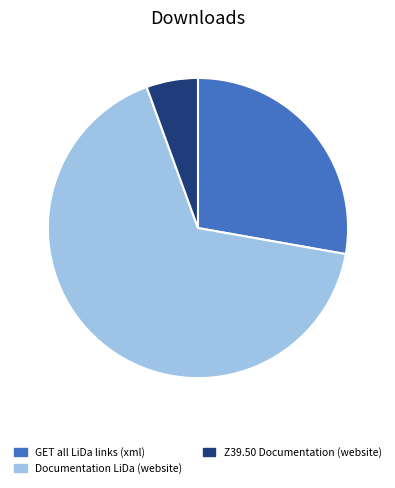

Rank the categories by value from highest to lowest.

Documentation LiDa (website), GET all LiDa links (xml), Z39.50 Documentation (website)